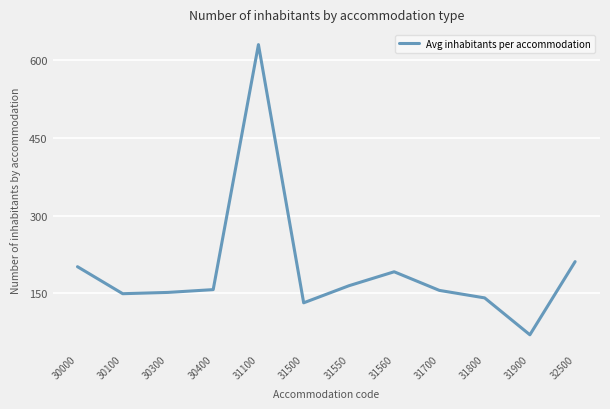

How many categories are shown in the chart?

12